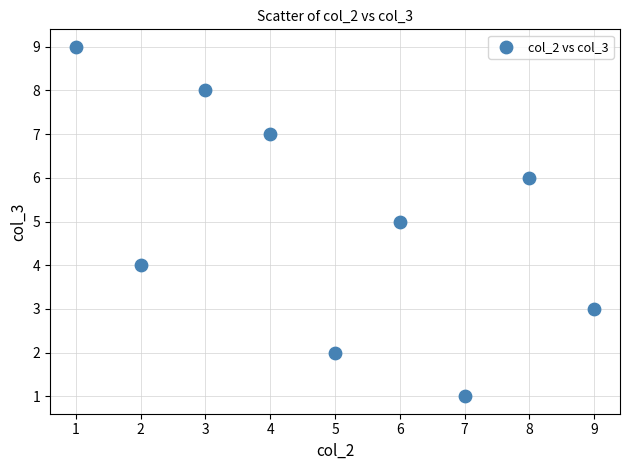

What is the range of X values (max minus min)?

8